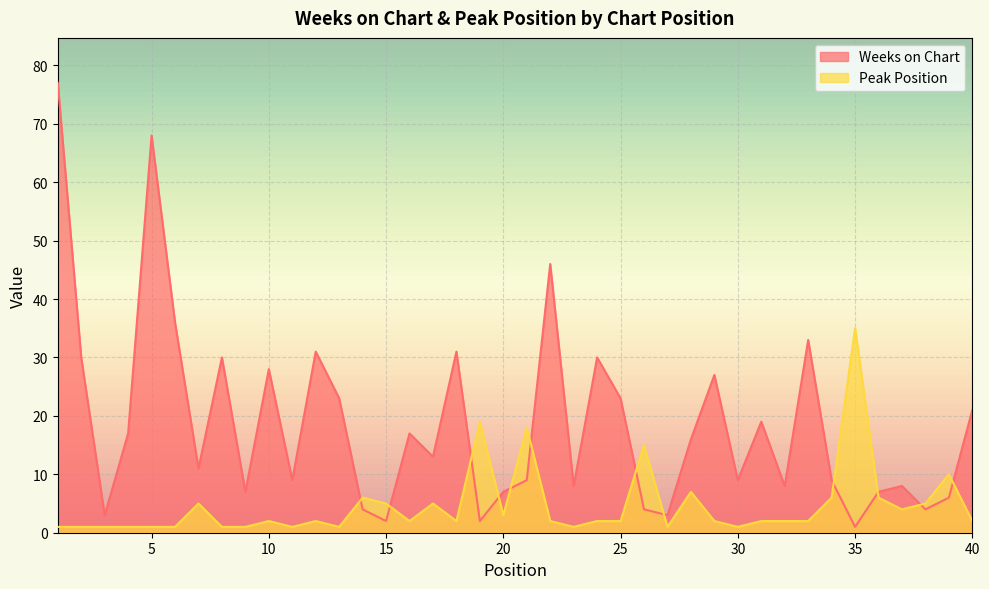

What is the value of the Peak Position point at the 22nd from the left?

2